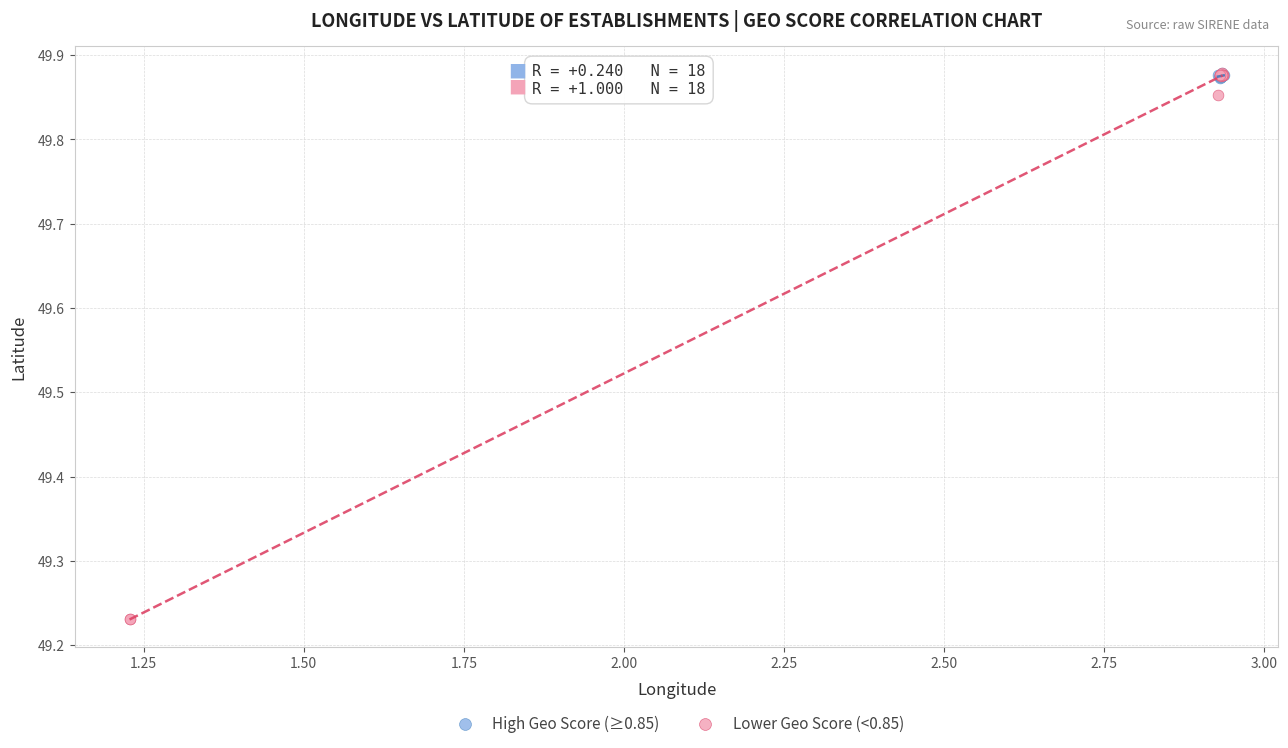

Which series has the largest Y range (max minus min)?

Lower Geo Score (<0.85)